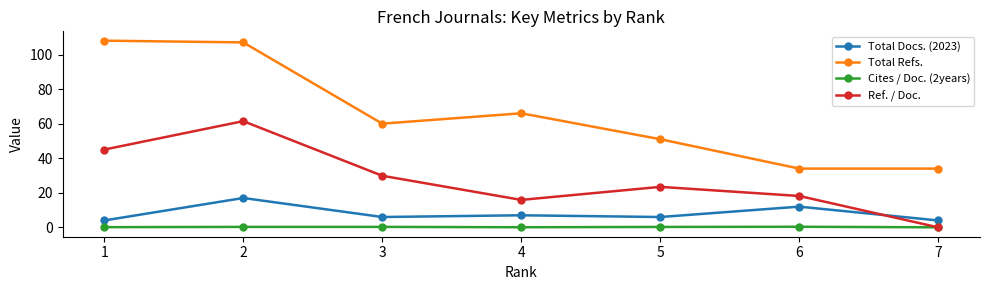

What is the difference between the maximum and minimum values in the Total Docs. (2023) series?

13.0